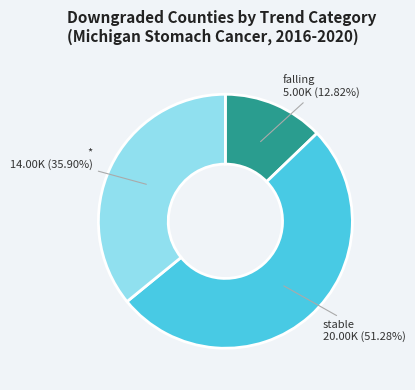

Does stable represent more than half of the total?

Yes